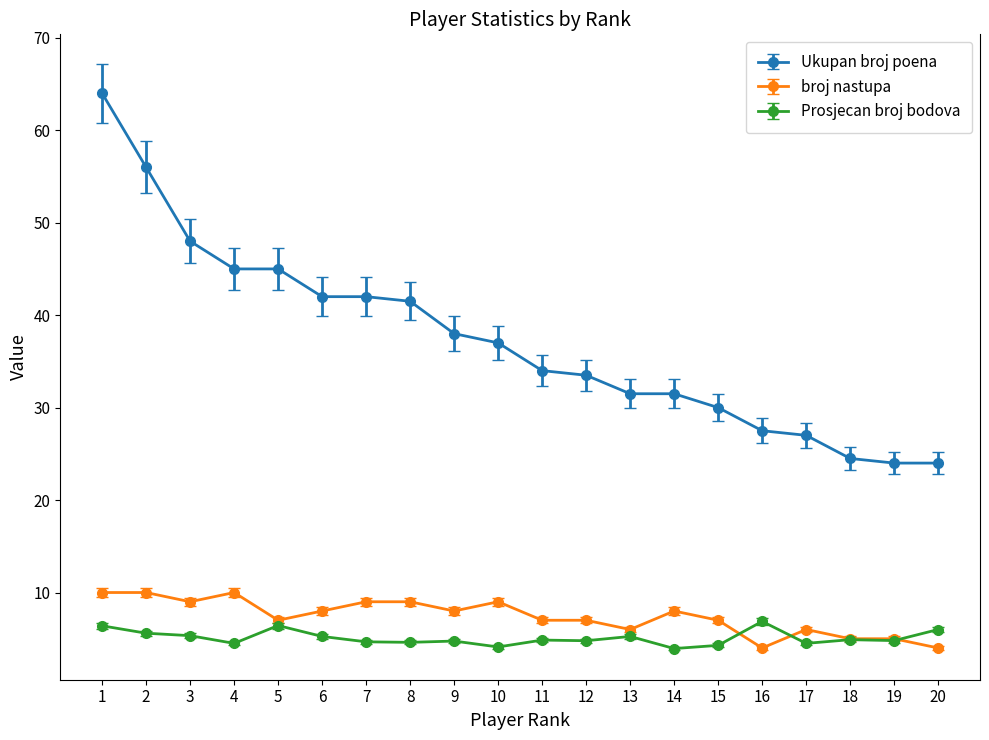

What is the value of the Ukupan broj poena point at the 15th from the left?

30.0